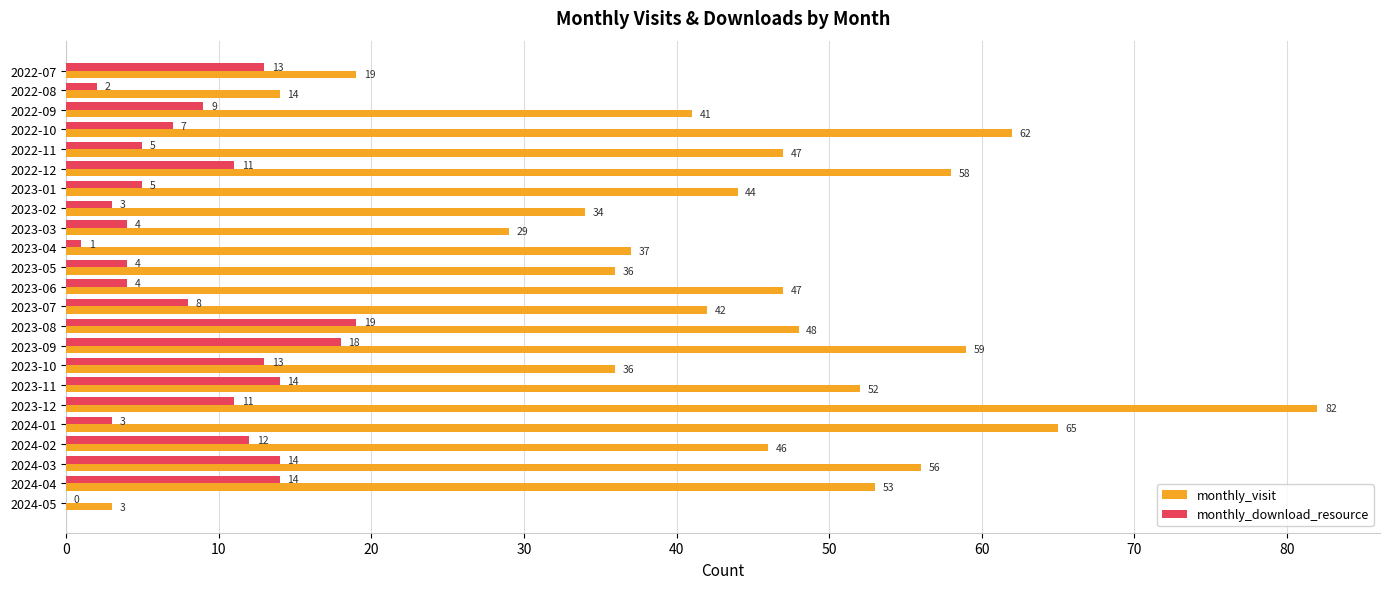

What is the maximum value shown in the chart?

82